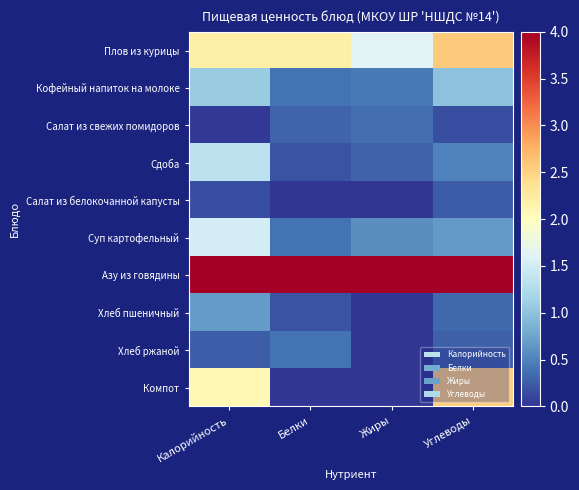

Reading left to right, extract all data points from this chart.

Плов из курицы: Калорийность=2.2	Белки=2.2	Жиры=1.6	Углеводы=2.6
Кофейный напиток на молоке: Калорийность=1.1	Белки=0.4	Жиры=0.4	Углеводы=1.0
Салат из свежих помидоров: Калорийность=0.0	Белки=0.3	Жиры=0.4	Углеводы=0.2
Сдоба: Калорийность=1.3	Белки=0.2	Жиры=0.3	Углеводы=0.5
Салат из белокочанной капусты: Калорийность=0.2	Белки=0.0	Жиры=0.0	Углеводы=0.2
Суп картофельный: Калорийность=1.5	Белки=0.4	Жиры=0.6	Углеводы=0.7
Азу из говядины: Калорийность=4.0	Белки=4.0	Жиры=4.0	Углеводы=4.0
Хлеб пшеничный: Калорийность=0.7	Белки=0.2	Жиры=0.0	Углеводы=0.3
Хлеб ржаной: Калорийность=0.2	Белки=0.4	Жиры=0.0	Углеводы=0.3
Компот: Калорийность=2.1	Белки=0.0	Жиры=0.0	Углеводы=2.5